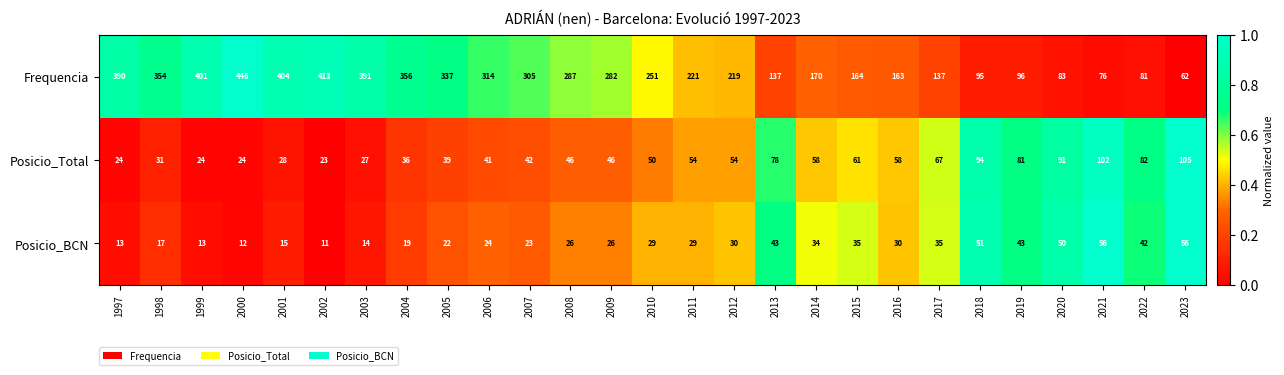

What is the difference between the highest and lowest values at 2007?

282